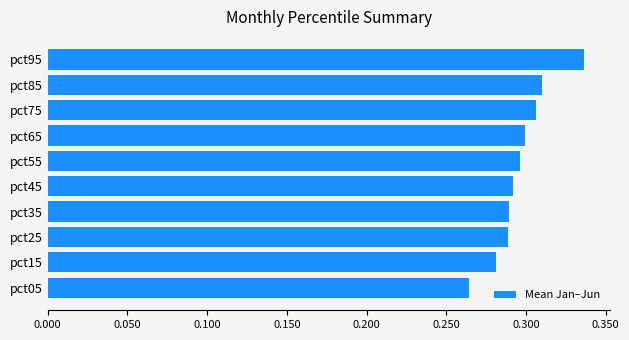

Are the bars horizontal?

Yes